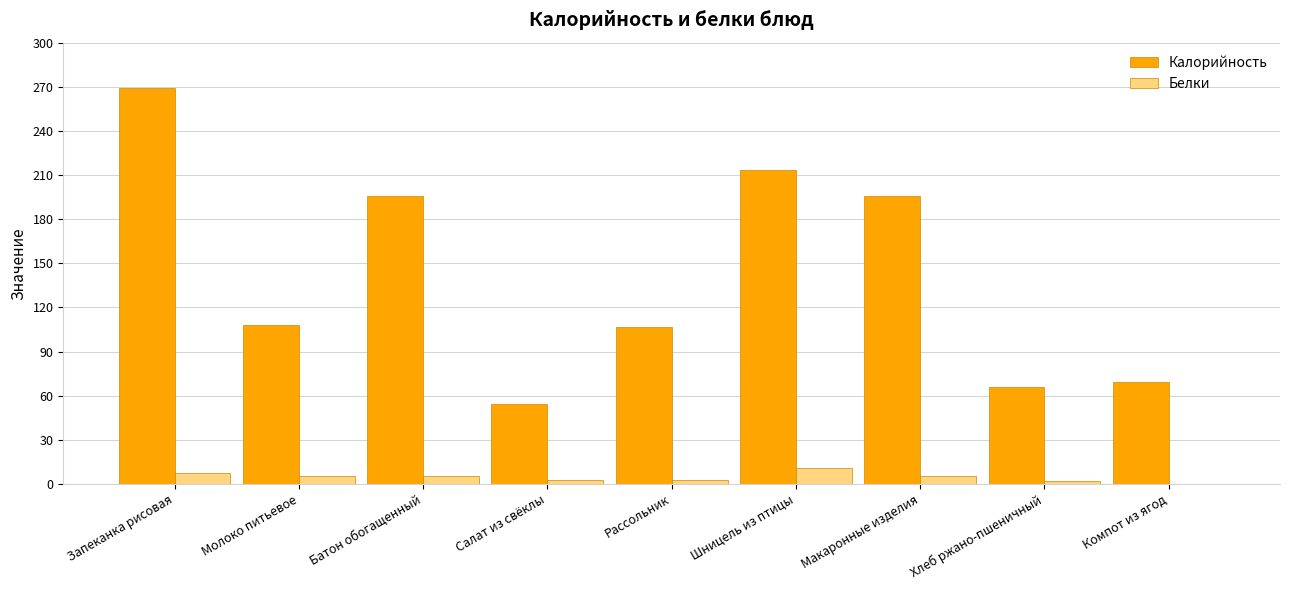

At which category is the sum across all series the highest?

Запеканка рисовая